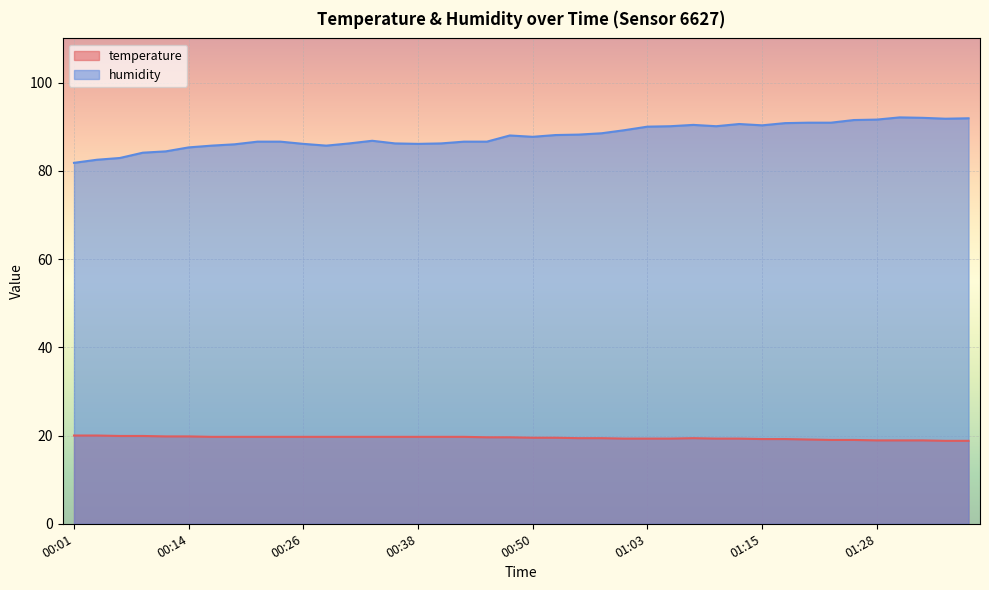

Rank the series at 00:23 from highest to lowest value.

humidity, temperature